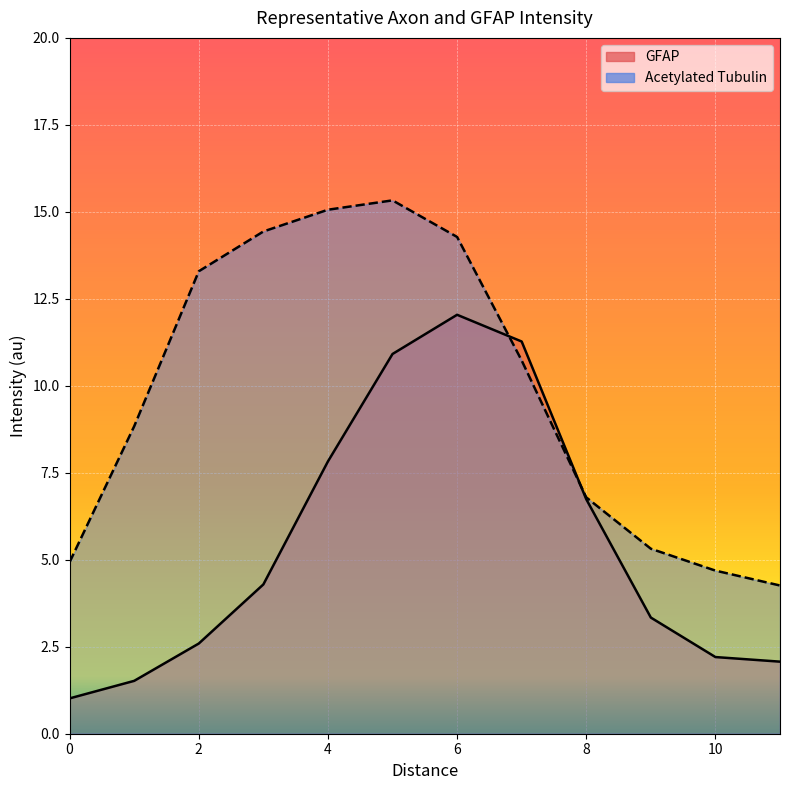

Reading left to right, extract all data points from this chart.

GFAP: 0=1.0	1=1.5	2=2.6	3=4.3	4=7.8	5=10.9	6=12.0	7=11.3	8=6.7	9=3.3	10=2.2	11=2.1
Acetylated Tubulin: 0=4.9	1=8.8	2=13.3	3=14.4	4=15.1	5=15.3	6=14.3	7=10.7	8=6.8	9=5.3	10=4.7	11=4.3